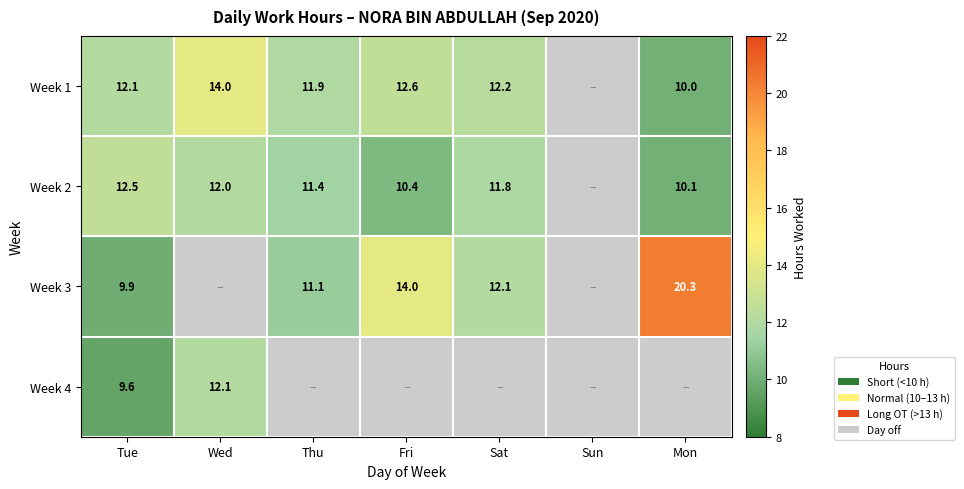

The value of Week 3 at Mon is 20.3. True or false?

True